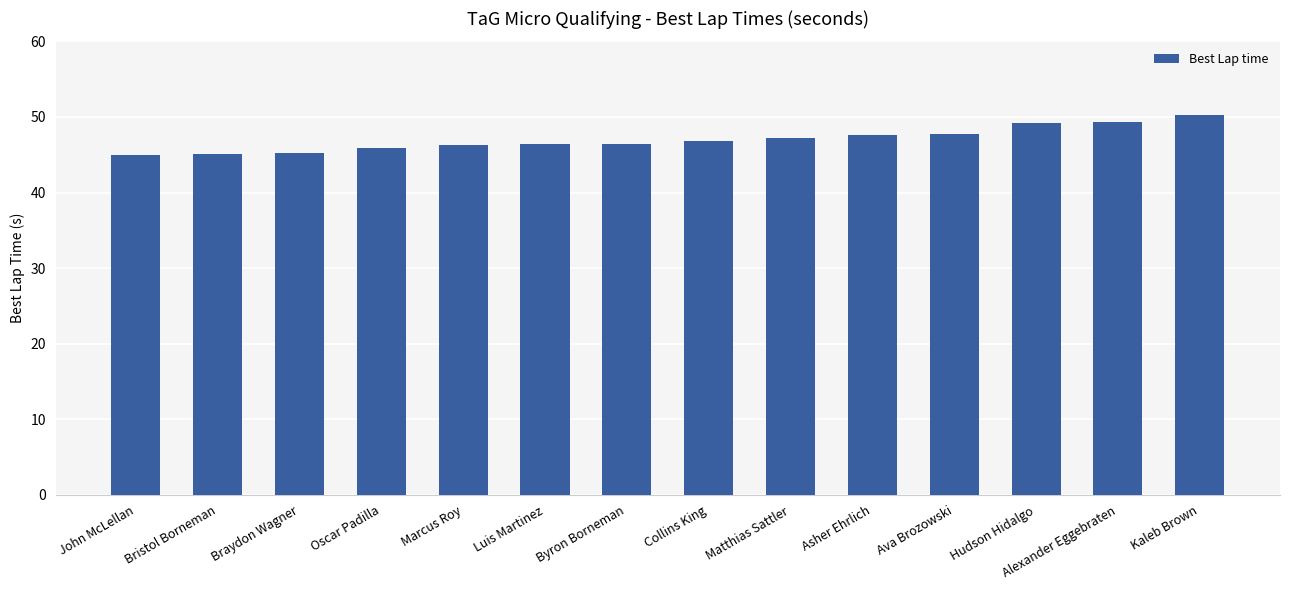

What is the label of the 10th bar from the left?

Asher Ehrlich